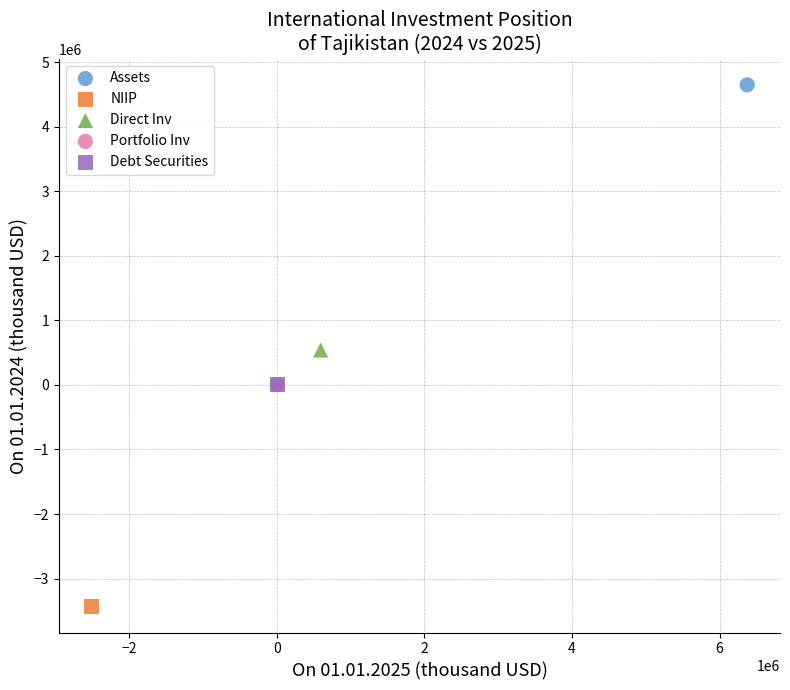

Which series reaches the minimum Y coordinate?

NIIP